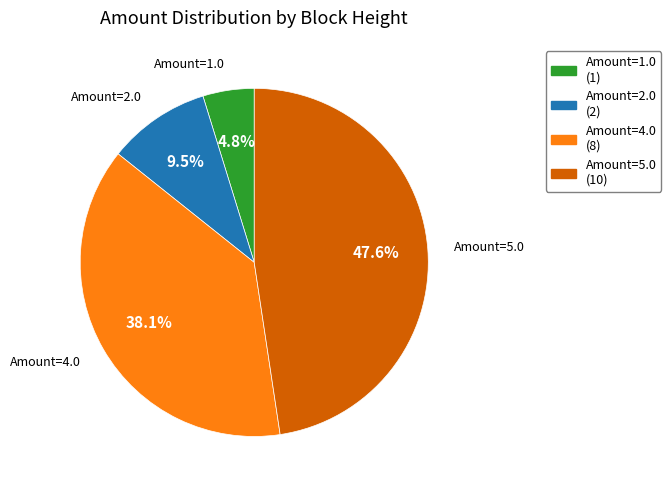

Combined, what portion of the pie is Amount=1.0 and Amount=2.0?

14.3%